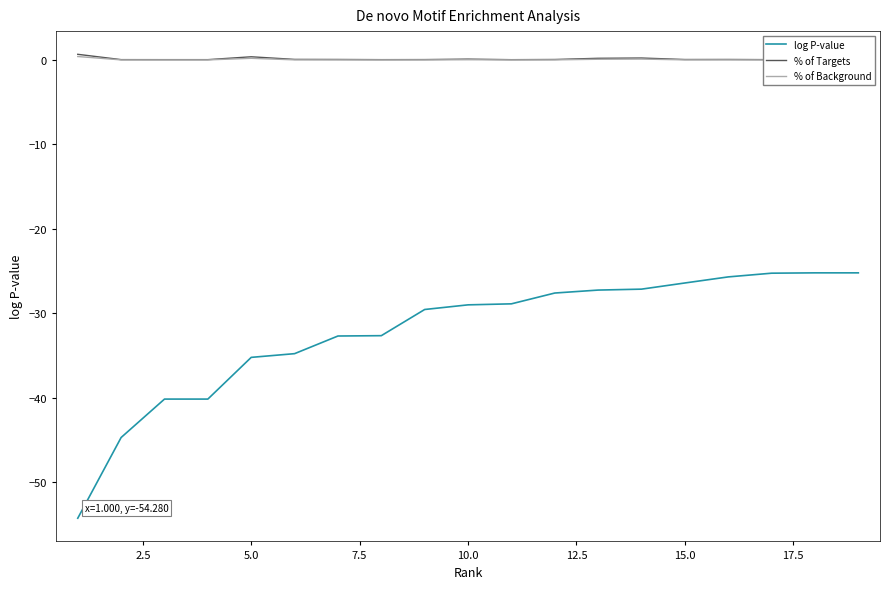

True or false: log P-value and % of Background intersect in this chart.

False